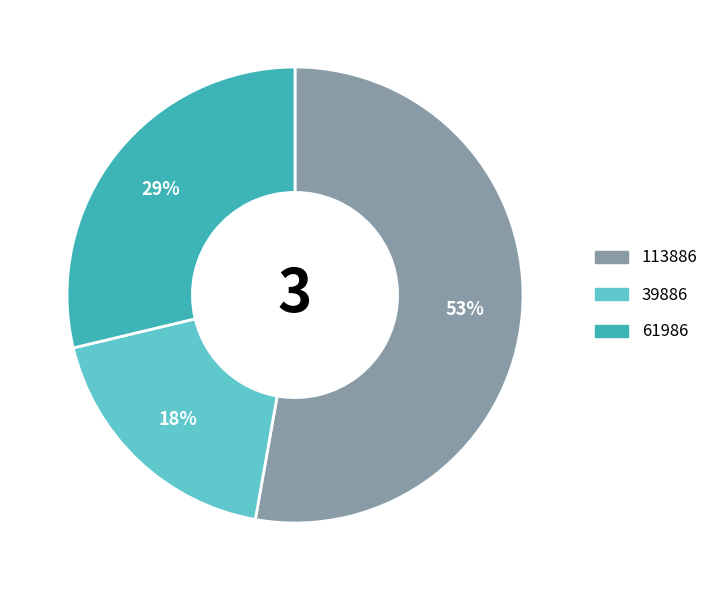

Which category accounts for the majority?

113886